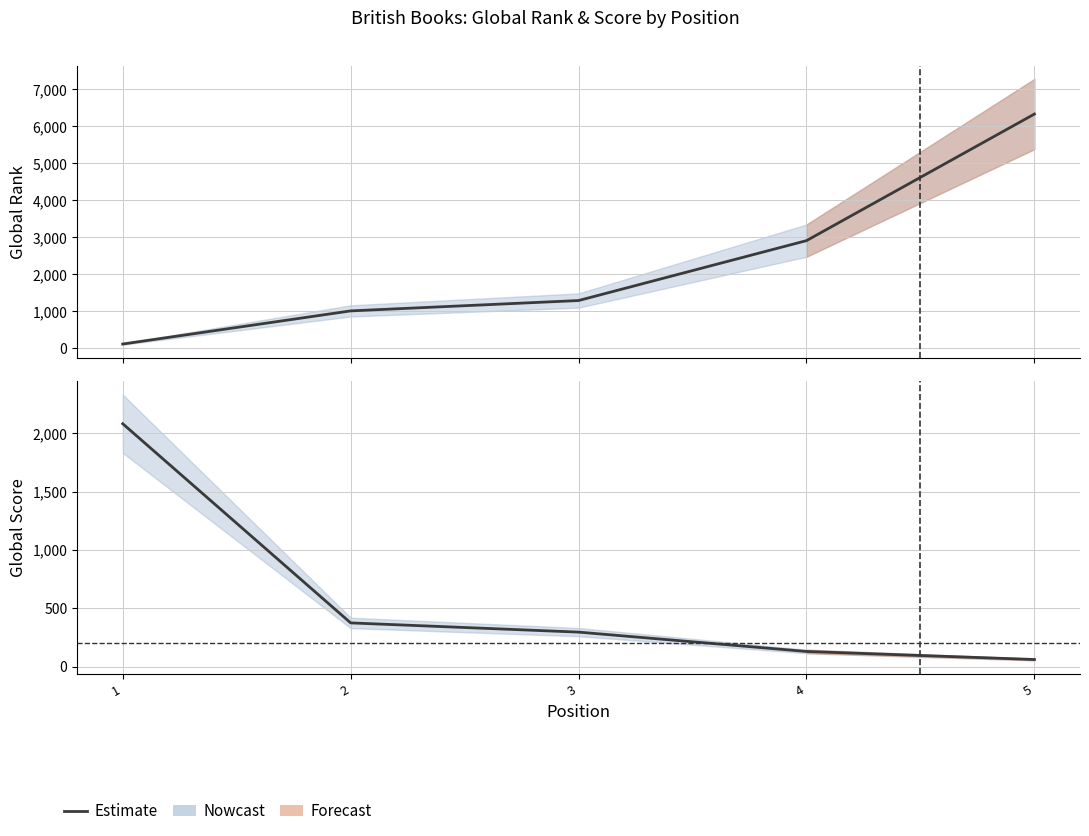

List the labels in order of Global Score value, largest first.

1, 2, 3, 4, 5